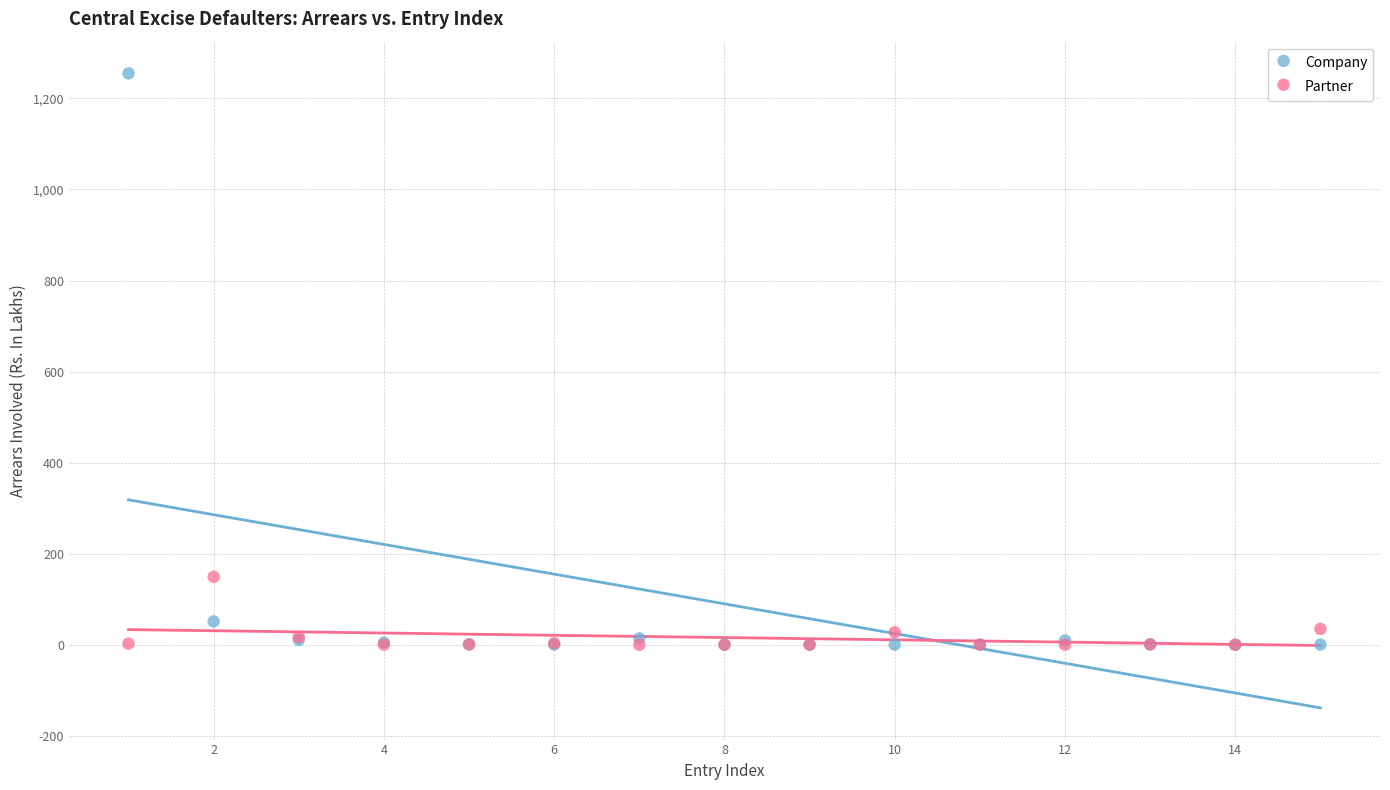

Which series contains the highest Y value?

Company